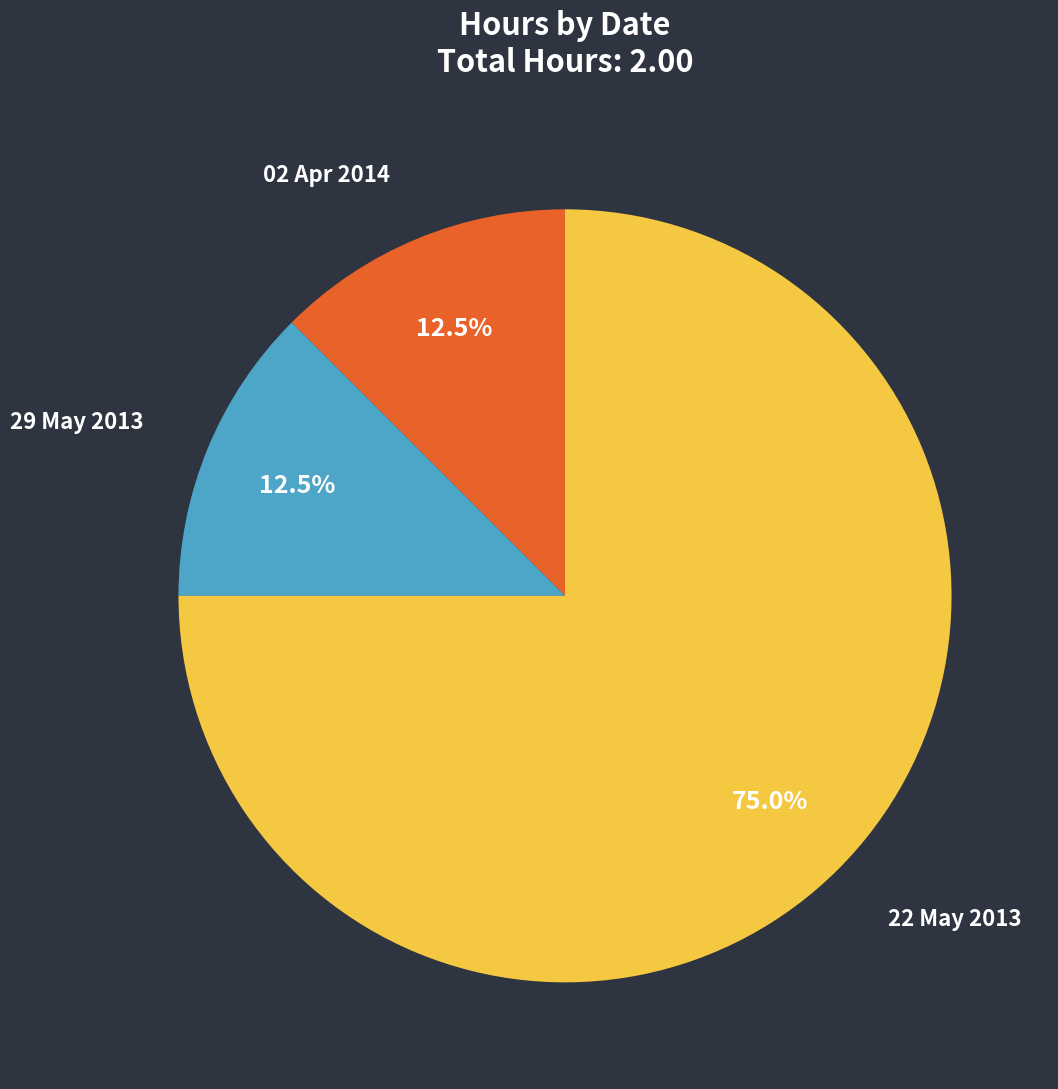

How many slices are in this pie chart?

3